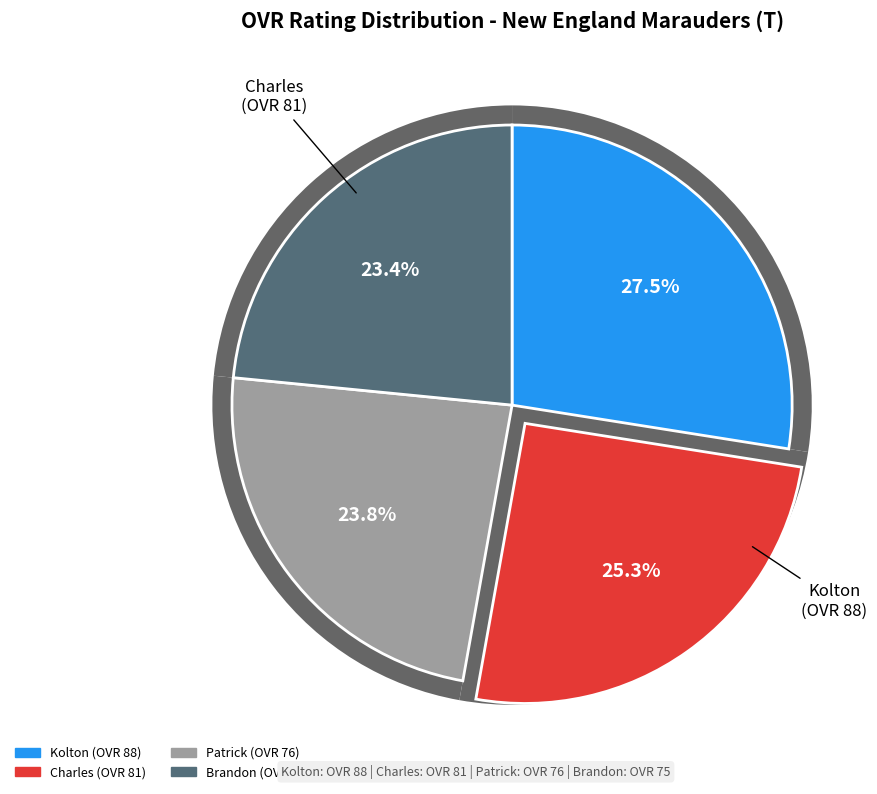

The Kolton slice represents 34% of the pie. True or false?

False